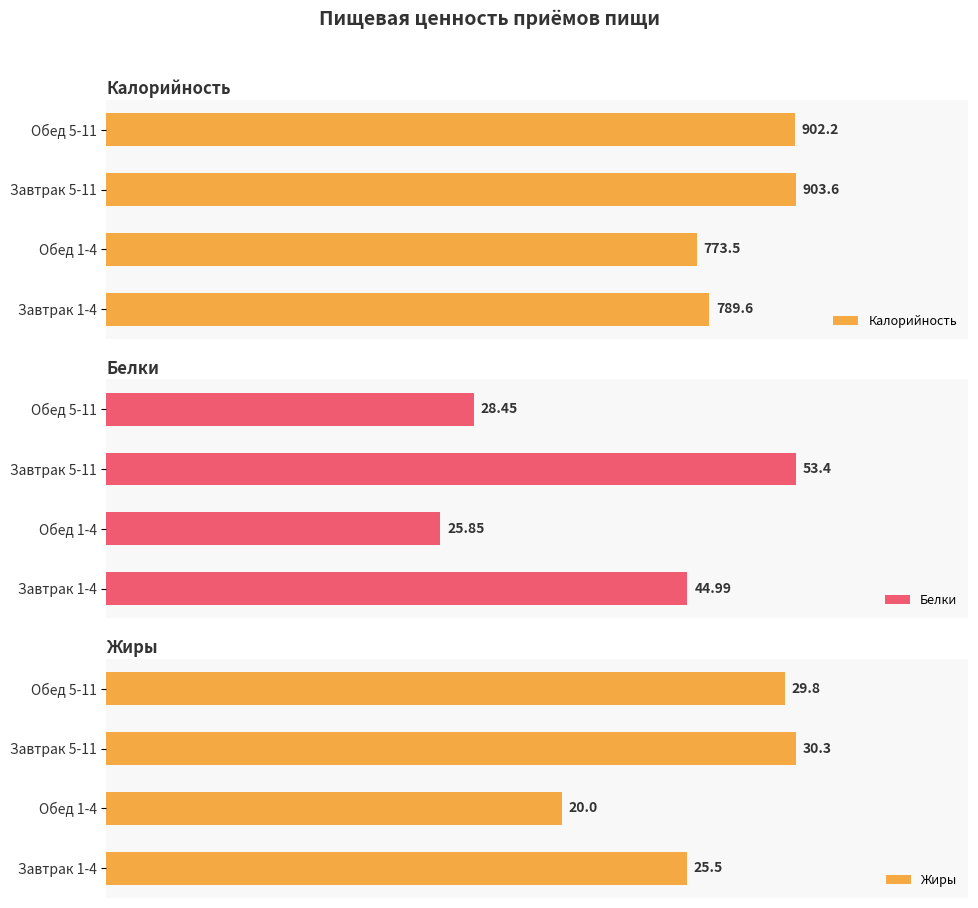

Rank the categories by Калорийность value from lowest to highest.

Обед 1-4, Завтрак 1-4, Обед 5-11, Завтрак 5-11